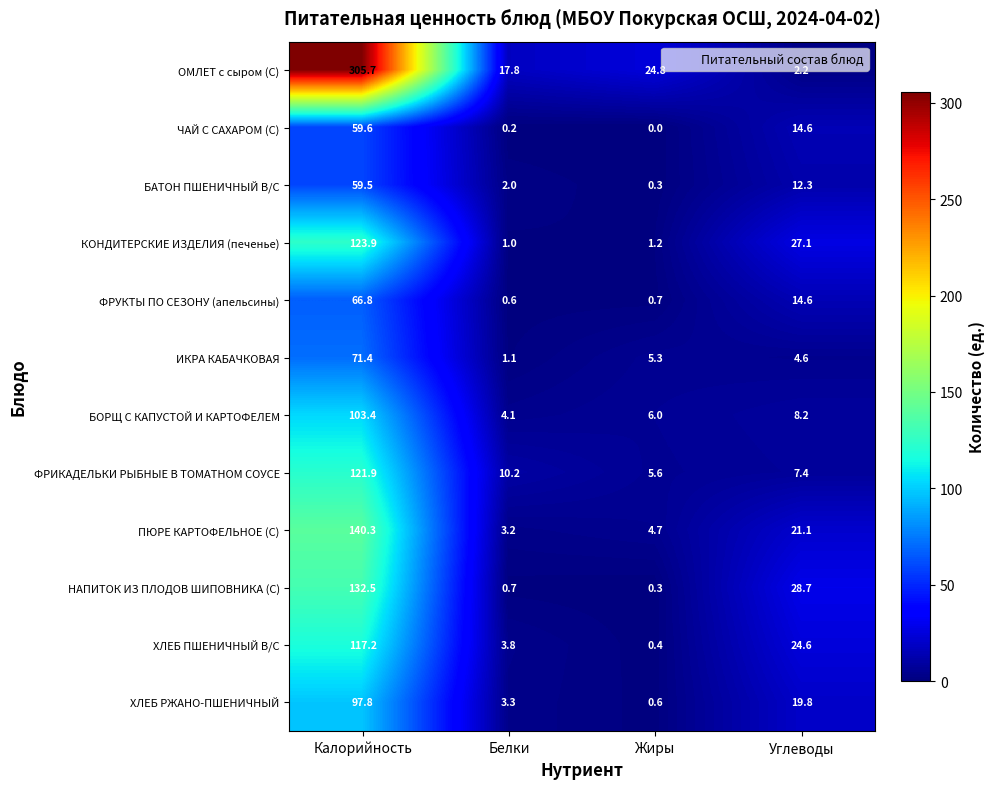

At which label does ЧАЙ С САХАРОМ (С) first exceed 14?

Калорийность